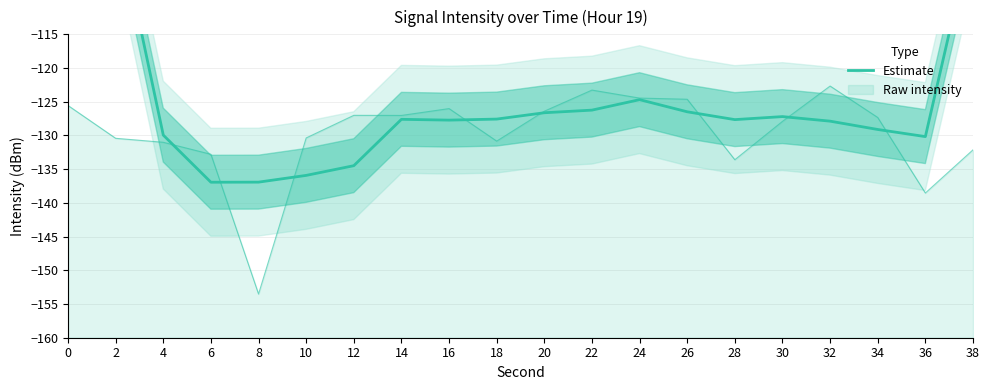

List the labels in order of value, largest first.

0, 2, 38, 24, 22, 26, 20, 30, 18, 14, 28, 16, 32, 34, 4, 36, 12, 10, 8, 6